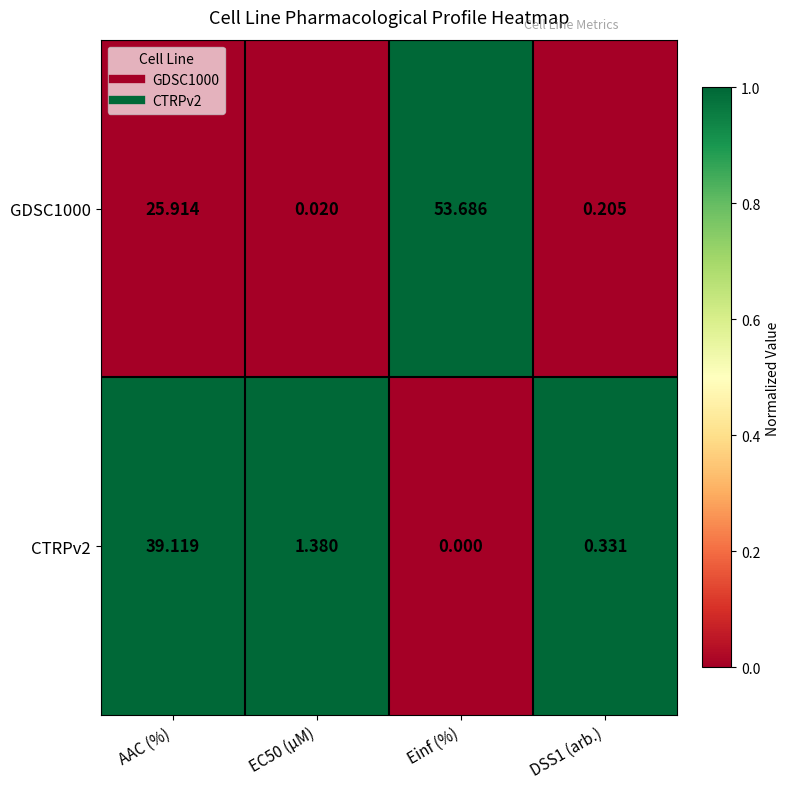

Where does the GDSC1000 series first go above 25?

AAC (%)